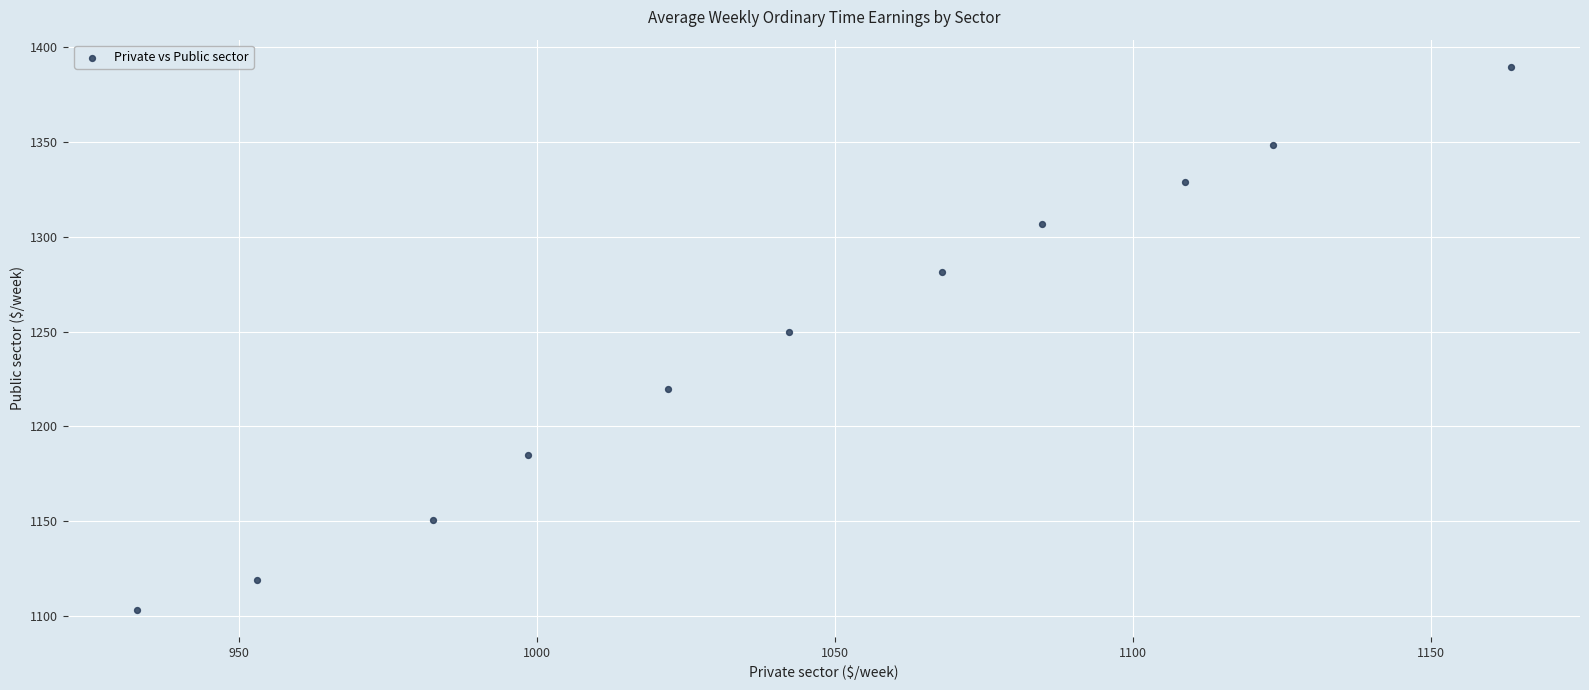

What is the range of X values (max minus min)?

230.5